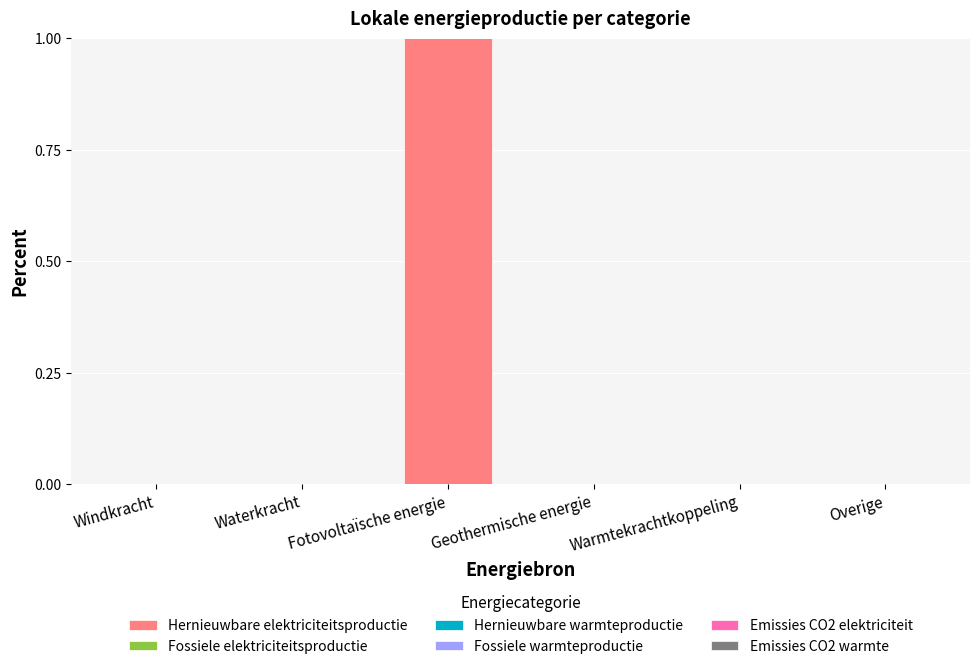

What is the change in value from Windkracht to Fotovoltaïsche energie?

+1